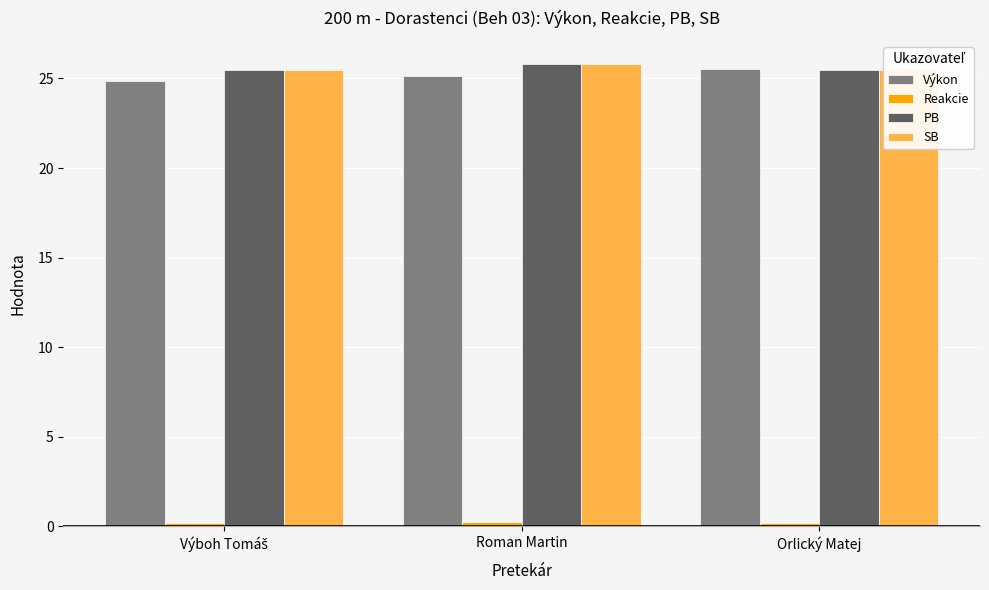

How many values in the Výkon series exceed 25?

2